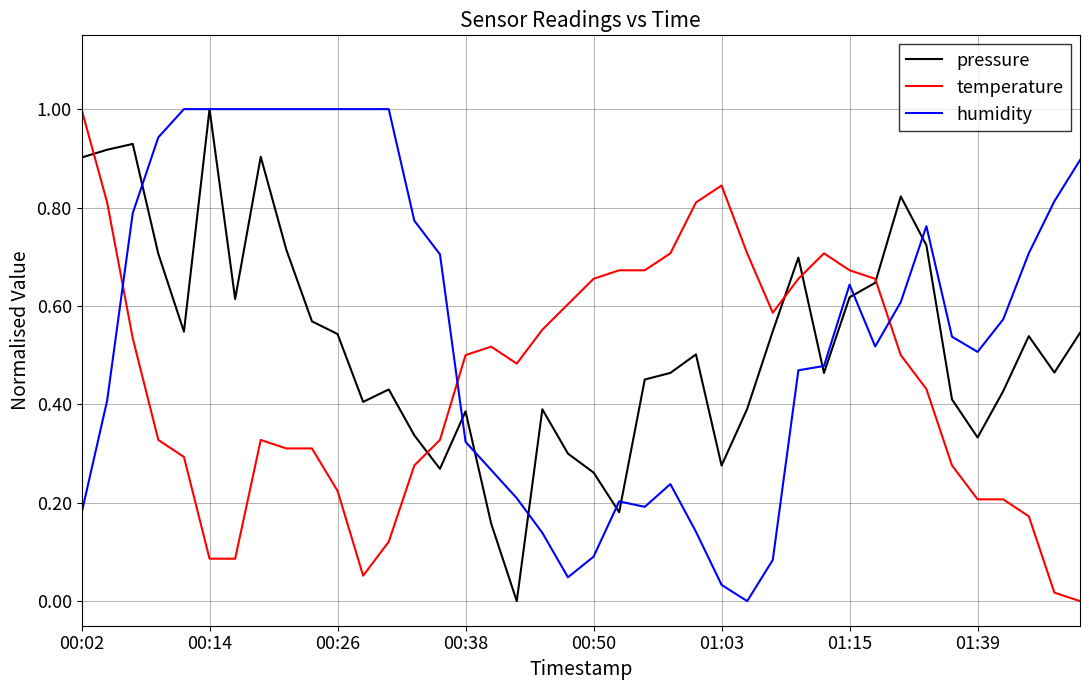

True or false: pressure and humidity intersect in this chart.

True